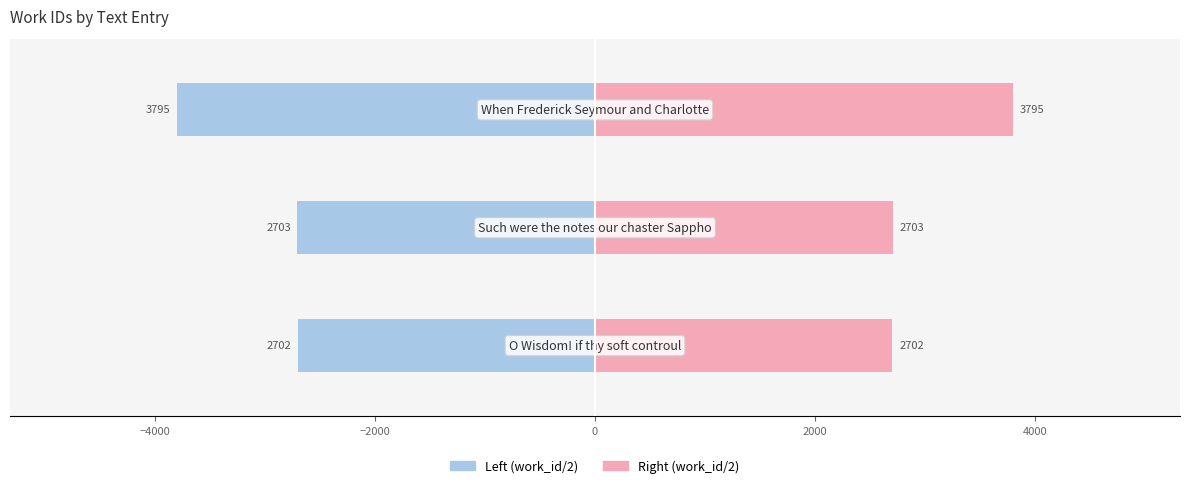

Which series changed the most between −6000 and −4000?

Left (work_id/2)